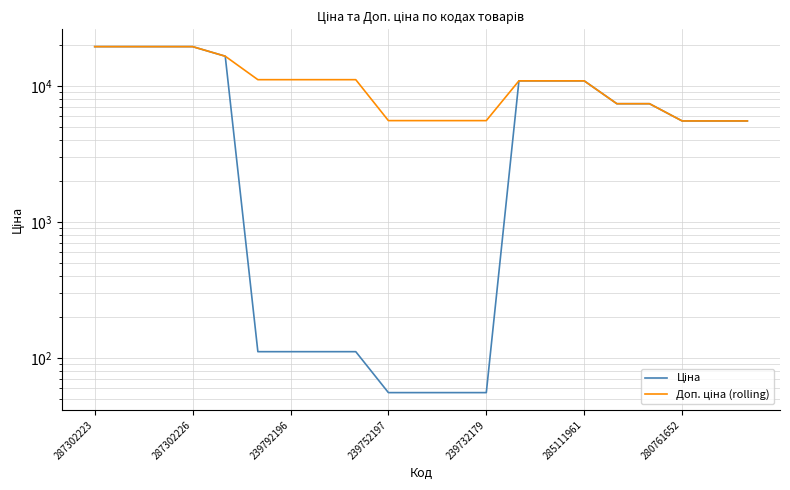

At how many categories does at least one series exceed 1016?

21